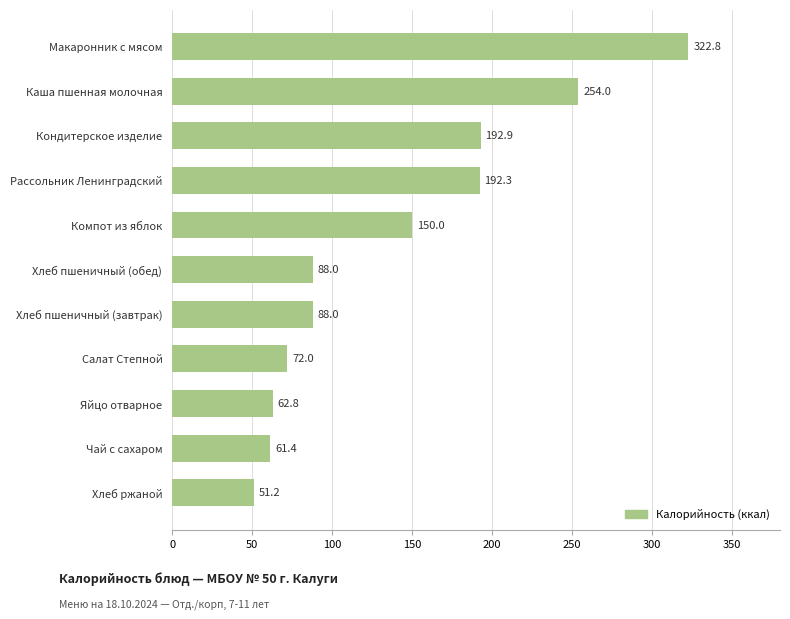

What is the change in value from Чай с сахаром to Макаронник с мясом?

+261.4